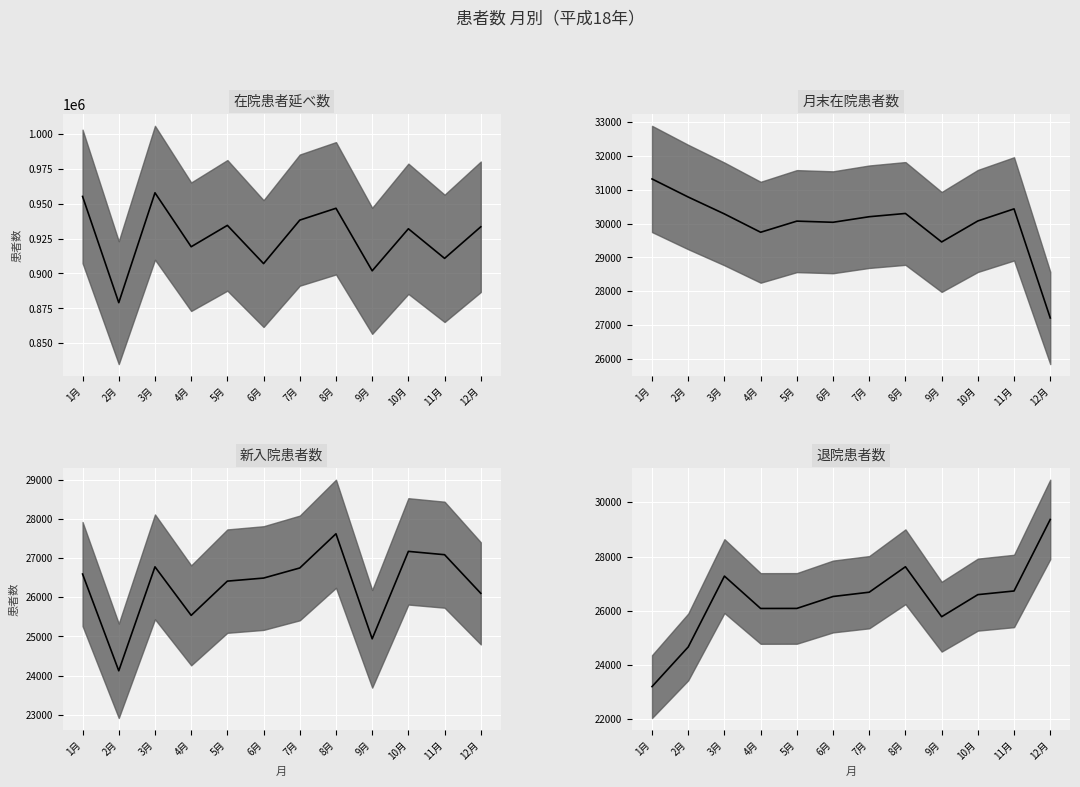

Reading left to right, list all the values displayed in this chart.

在院患者延べ数: 955121	879130	957735	919137	934426	907077	938181	946653	901909	931997	910823	933410
月末在院患者数: 31314	30781	30283	29743	30071	30037	30201	30297	29457	30076	30432	27217
新入院患者数: 26595	24123	26779	25539	26414	26492	26750	27624	24940	27174	27089	26102
退院患者数: 23197	24661	27277	26082	26084	26524	26683	27622	25778	26593	26728	29369